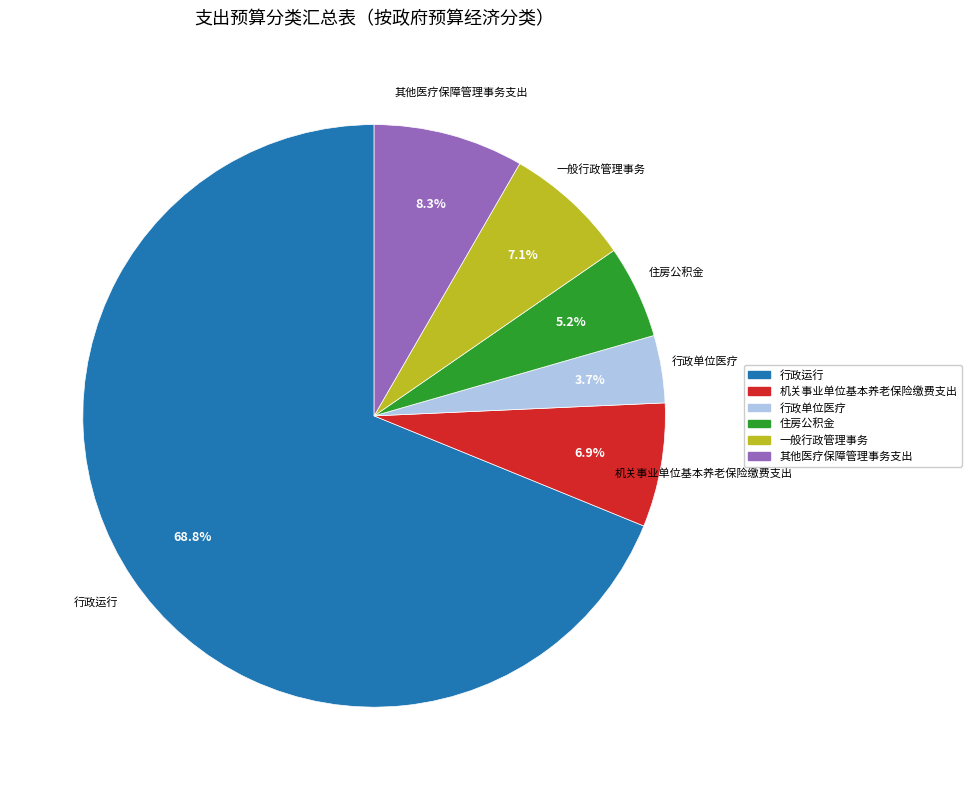

Approximately how many times larger is the value at 一般行政管理事务 compared to 行政单位医疗?

1.9